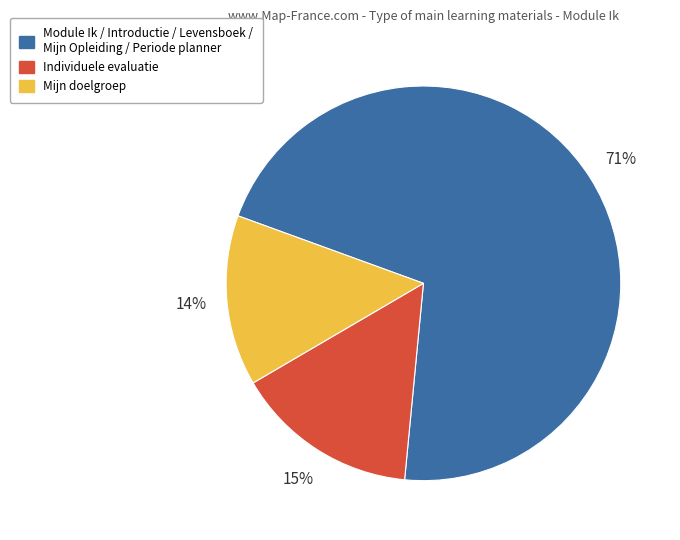

To the nearest percent, what percentage of the pie is Module Ik / Introductie / Levensboek / Mijn Opleiding / Periode planner?

71%